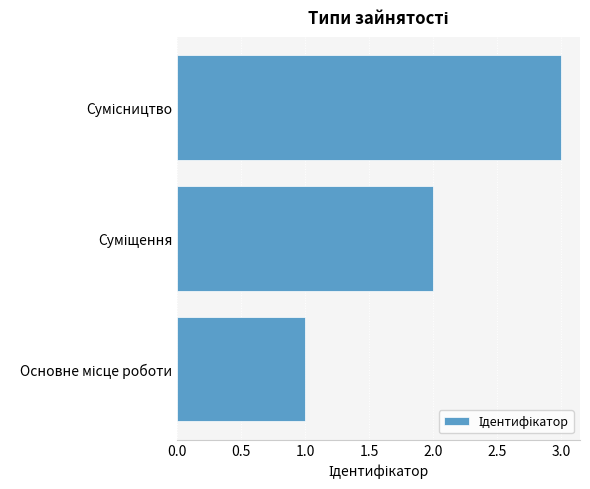

What is the sum of all values?

6